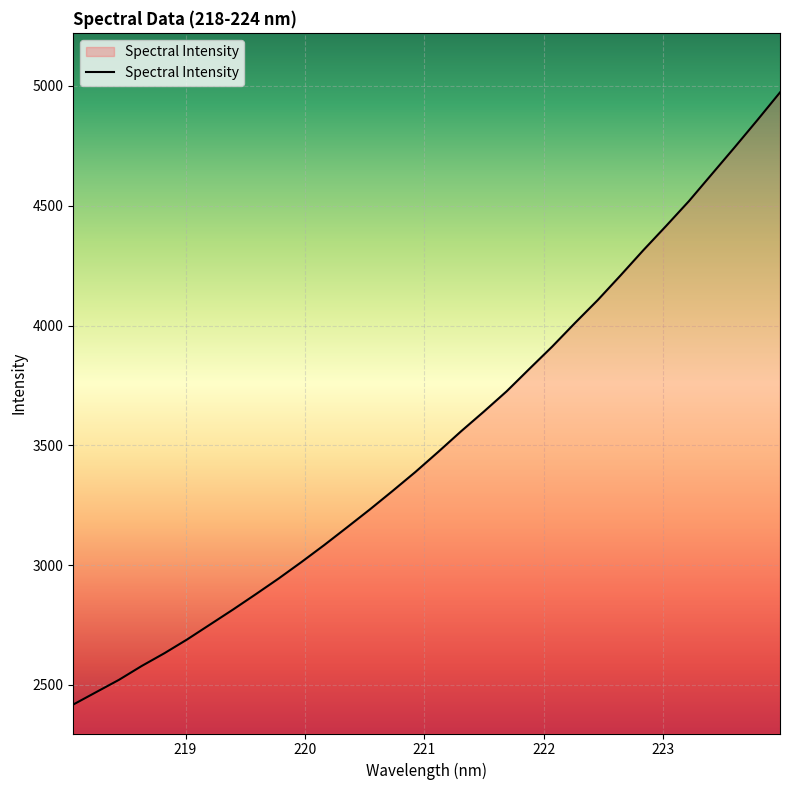

What is the difference between the maximum and minimum values?

2554.7